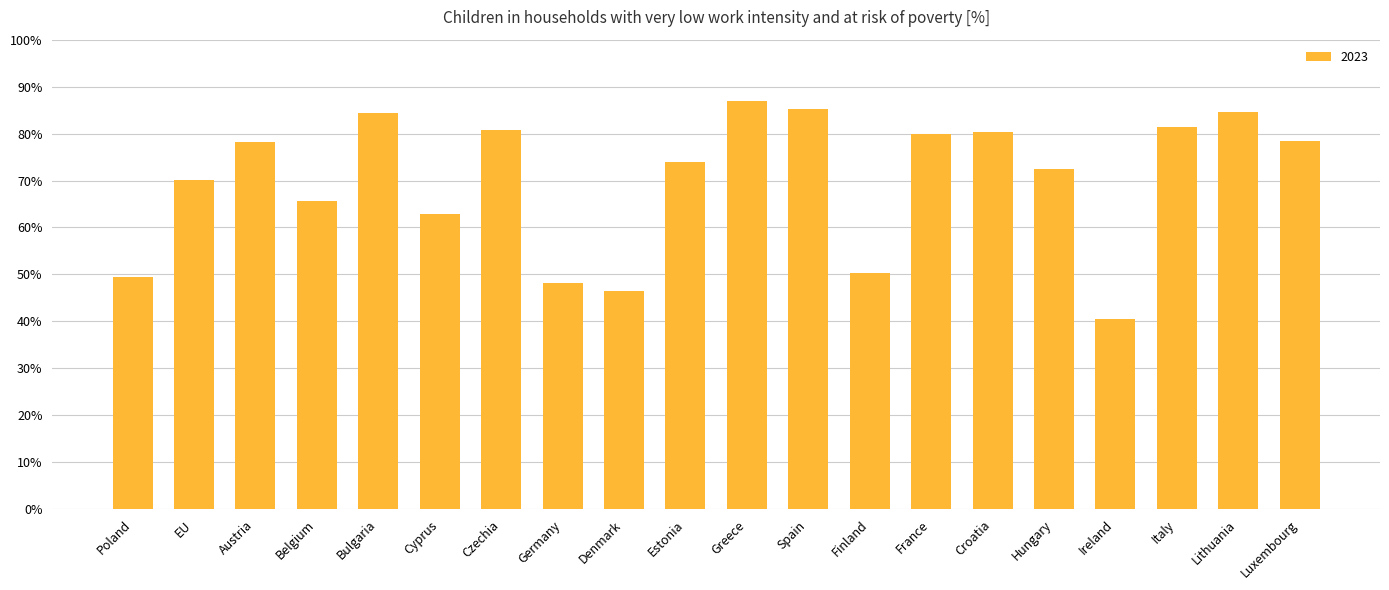

What is the average value?

70.0